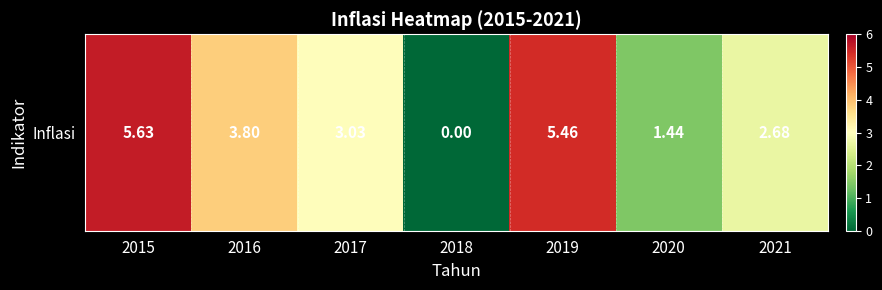

What is the sum of all values?

22.0